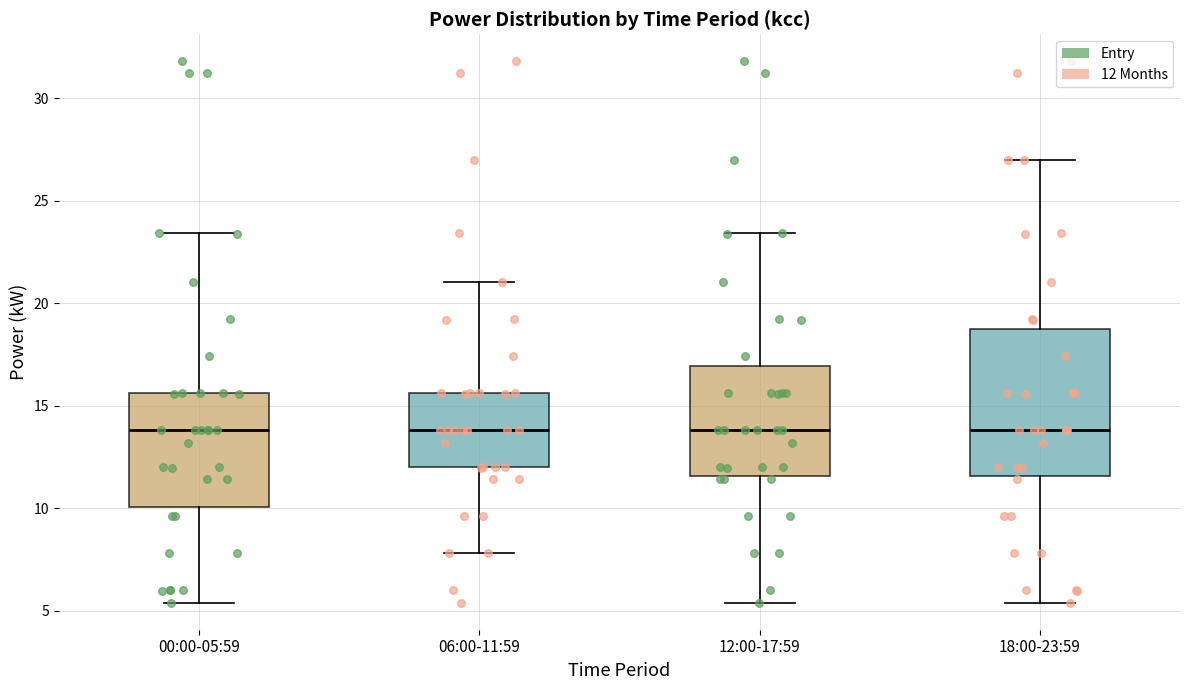

Where does the upper whisker of the box for 00:00-05:59 end on the y-axis? The values are not printed on the chart, so give them approximately, as read against the axis.

23.5